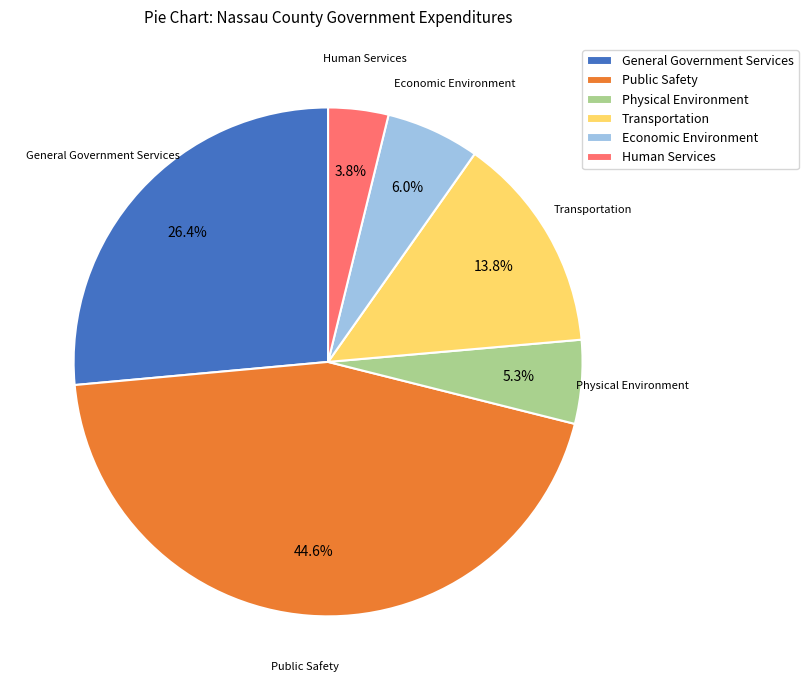

Is there a majority slice in this chart?

No